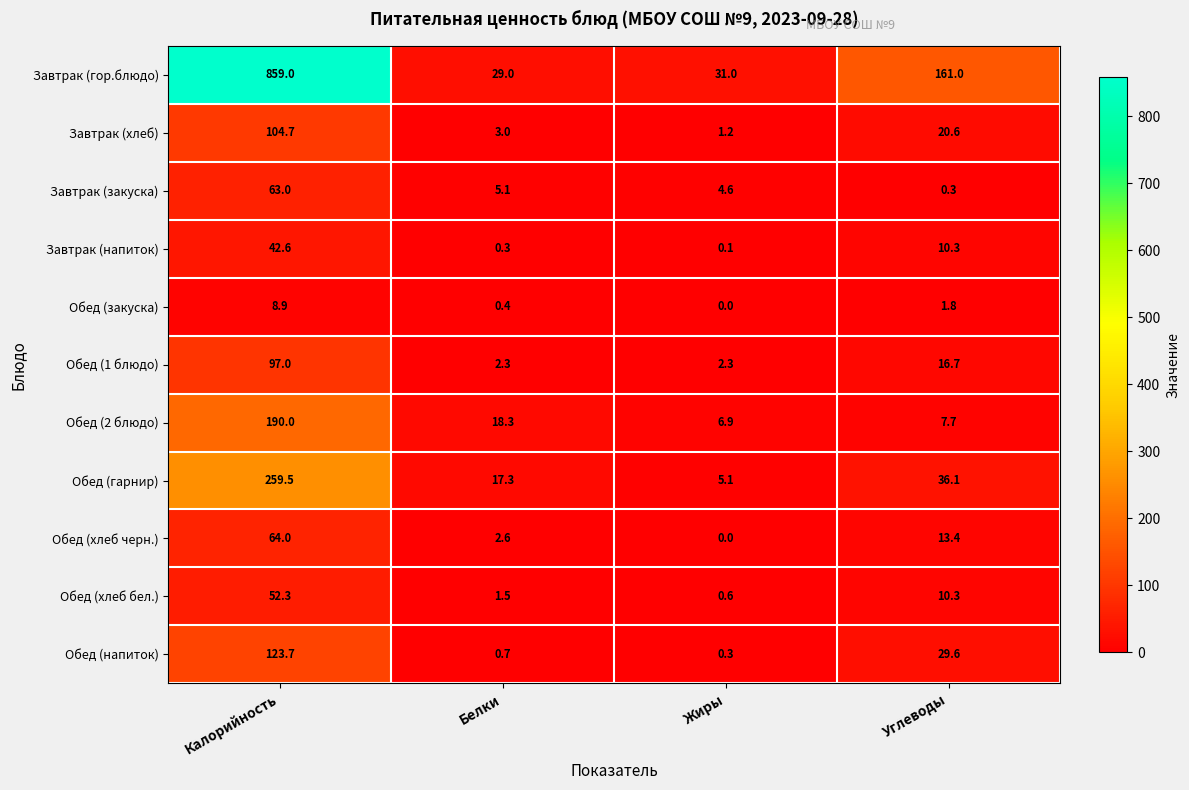

At which label is Завтрак (хлеб) closest to 52?

Углеводы